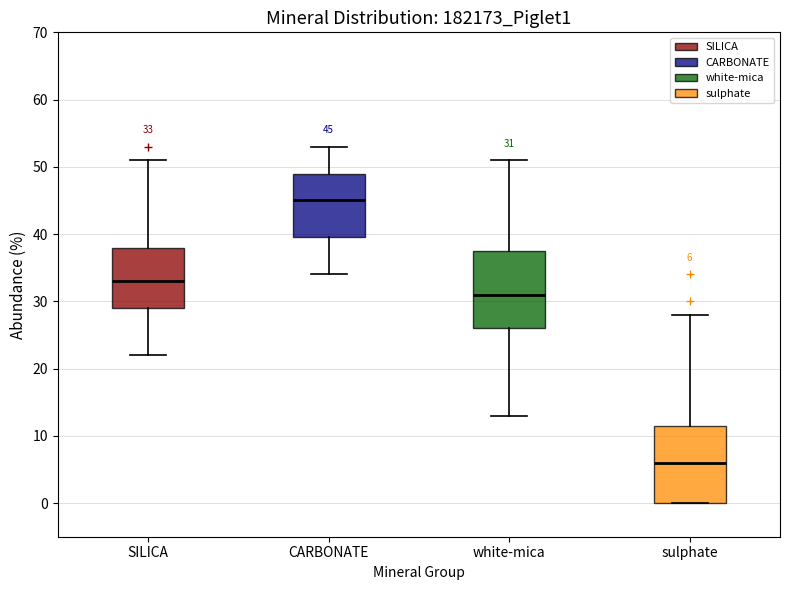

Which box has the highest median line?

CARBONATE